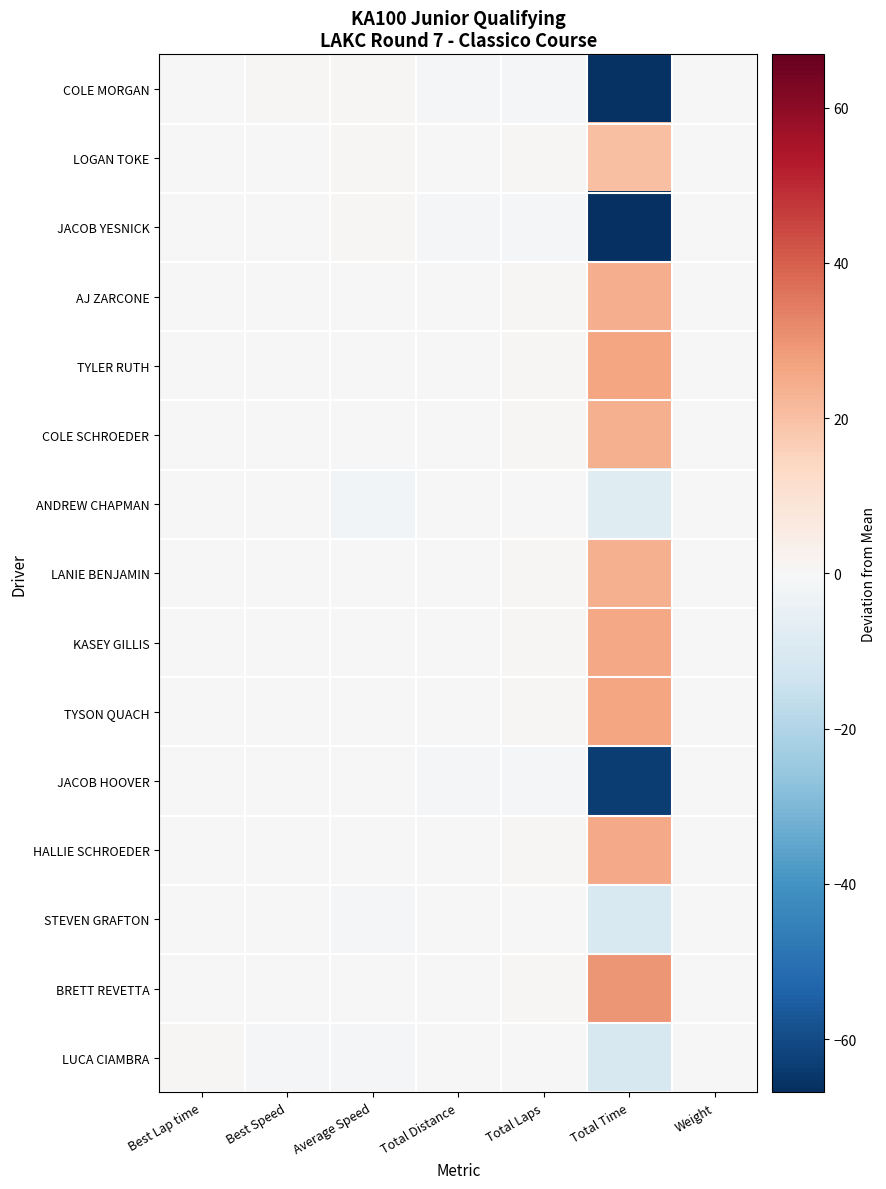

Count the number of categories in the chart.

7